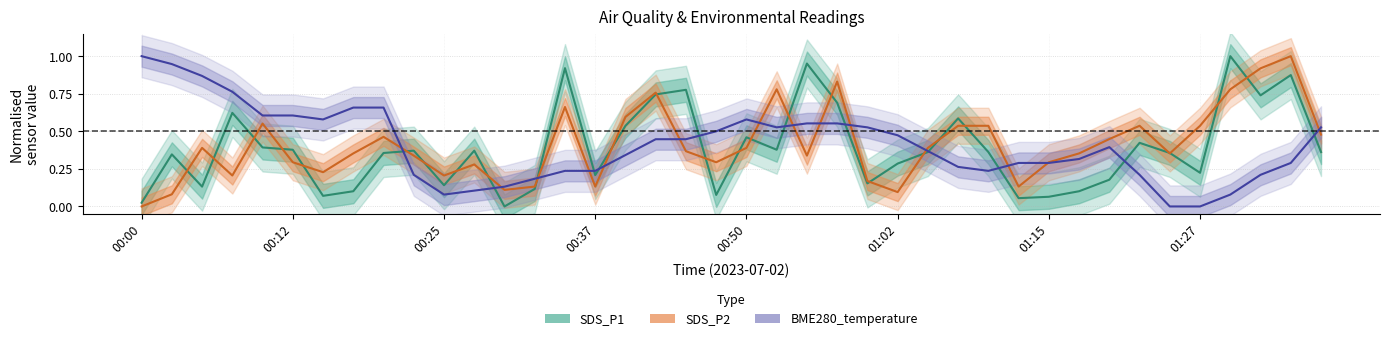

Which series has the largest range (max minus min)?

SDS_P1